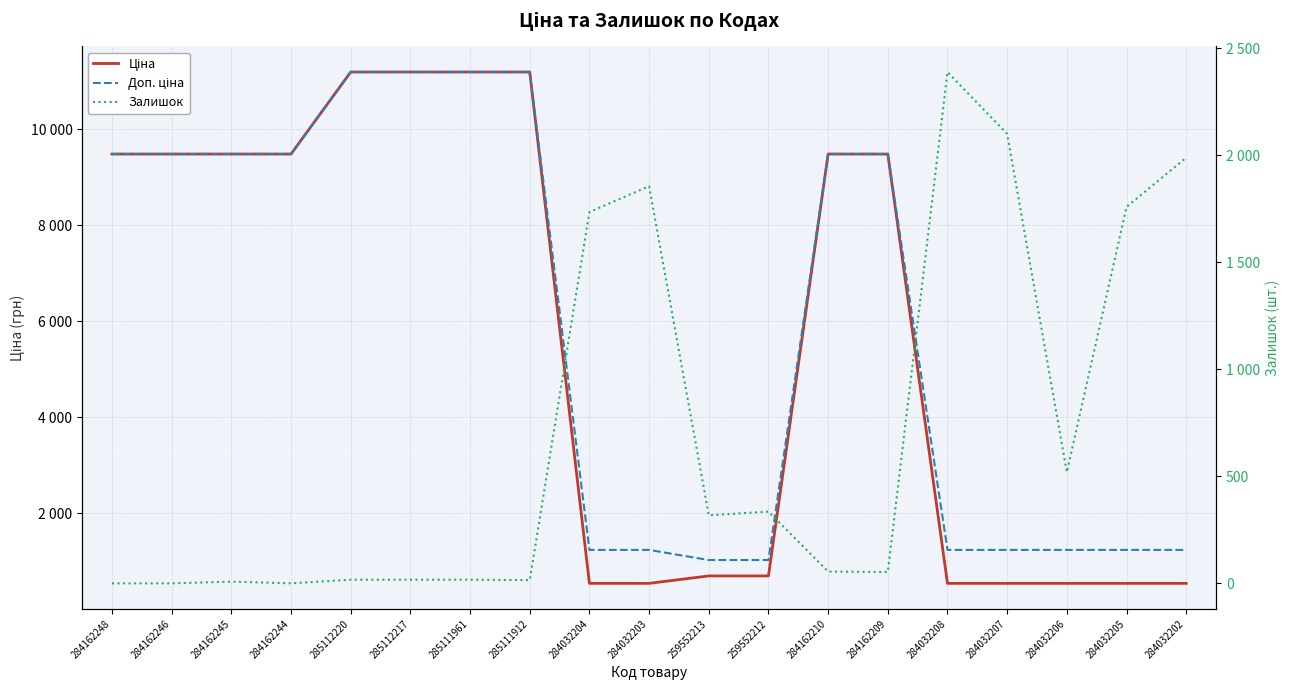

Reading left to right, list all the values displayed in this chart.

Ціна: 9480.1	9480.1	9480.1	9480.1	11188.2	11188.2	11188.2	11188.2	539.0	539.0	693.7	693.7	9480.1	9480.1	539.0	539.0	539.0	539.0	539.0
Доп. ціна: 9480.1	9480.1	9480.1	9480.1	11188.2	11188.2	11188.2	11188.2	1235.4	1235.4	1024.6	1024.6	9480.1	9480.1	1235.4	1235.4	1235.4	1235.4	1235.4
Залишок: 0.0	0.0	8.0	0.0	17.0	17.0	17.0	15.0	1734.0	1855.0	318.0	335.0	55.0	53.0	2388.0	2099.0	519.0	1758.0	1988.0